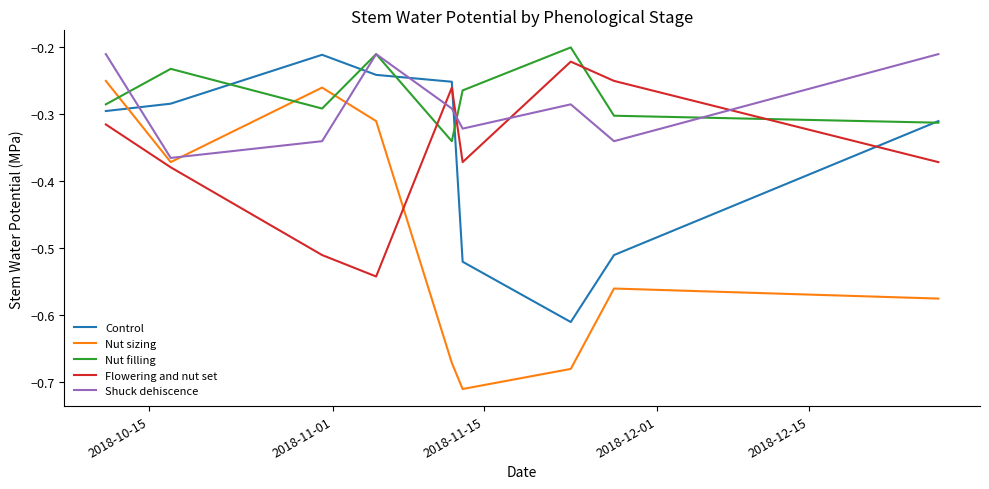

Which series has the largest range (max minus min)?

Nut sizing